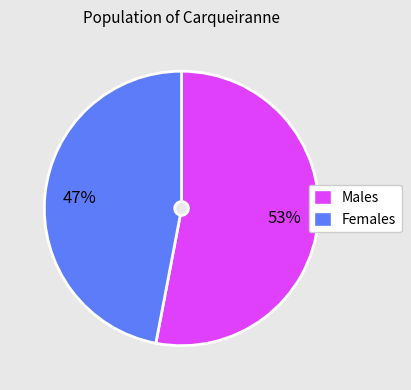

Is there a majority slice in this chart?

Yes